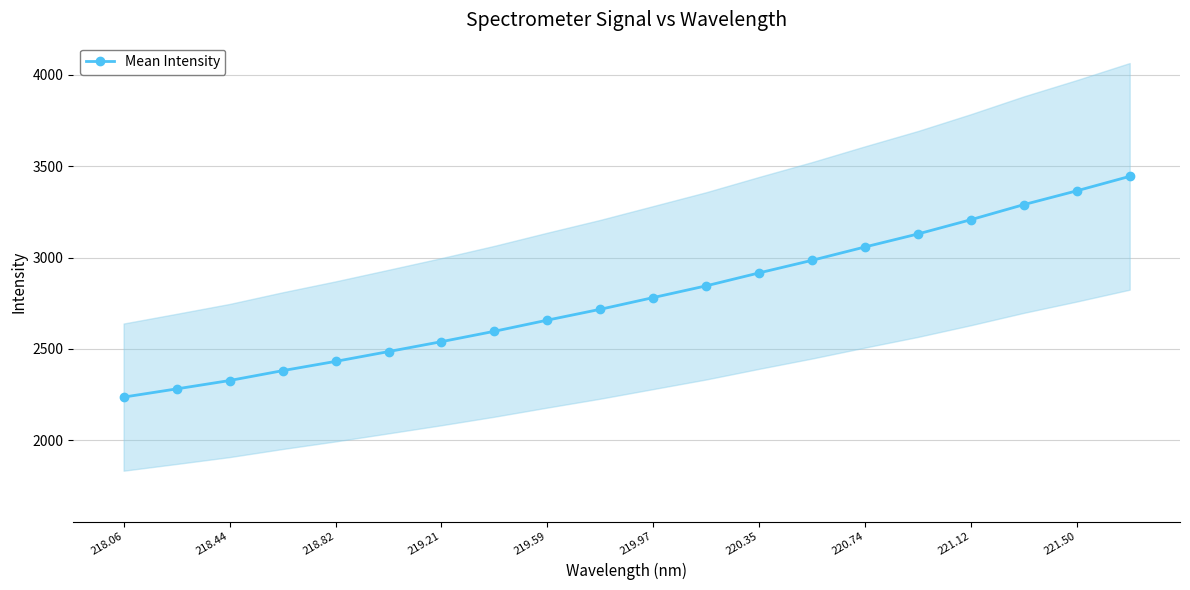

Reading left to right, transcribe all the data shown in this chart.

2236.4	2281.4	2327.2	2381.2	2431.9	2485.6	2539.8	2596.7	2657.7	2717.0	2781.1	2845.3	2916.2	2985.0	3058.1	3129.1	3207.1	3289.6	3365.1	3444.1